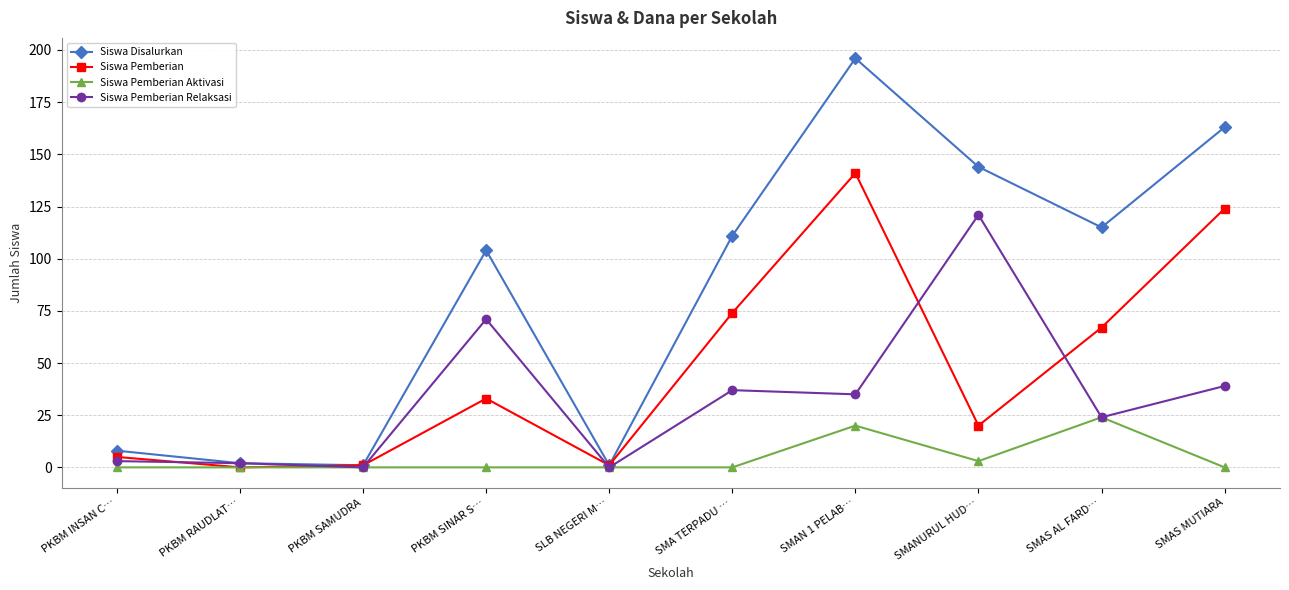

True or false: Siswa Pemberian Relaksasi has a value of 0 at SLB NEGERI M….

True